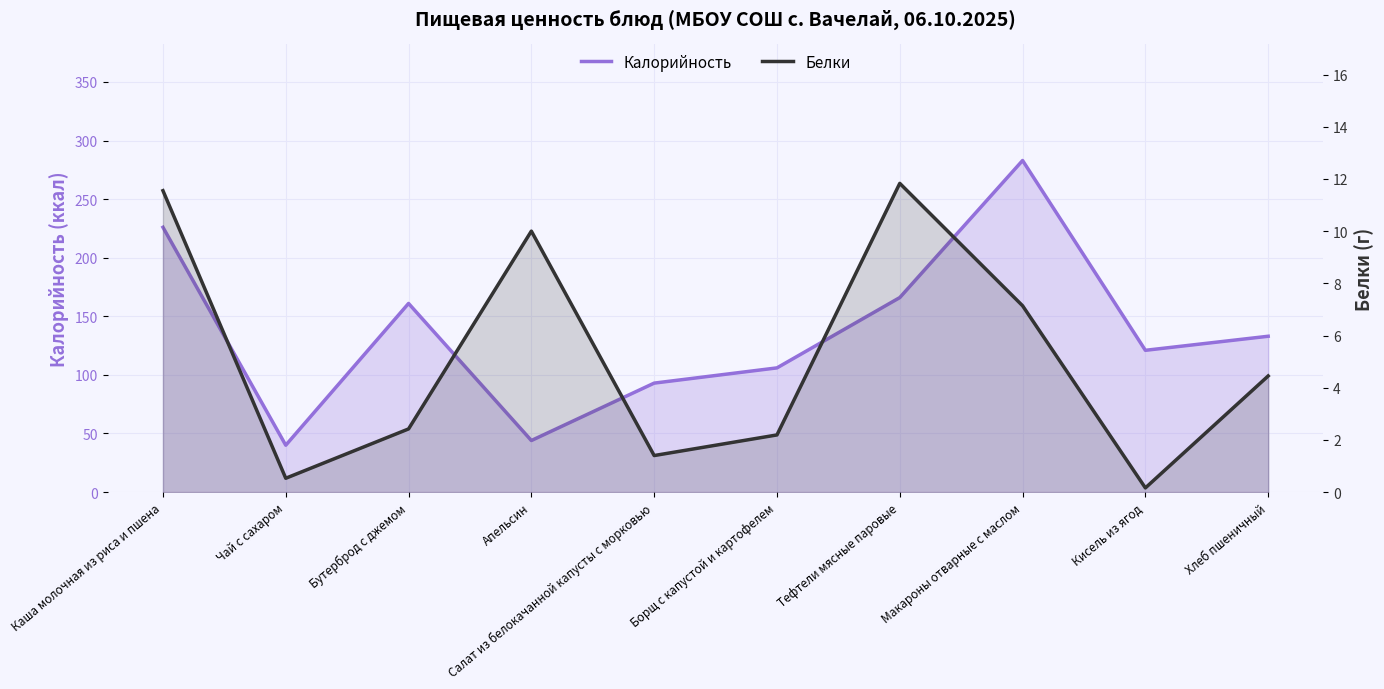

List the series in order of their peak value, lowest first.

Белки, Калорийность